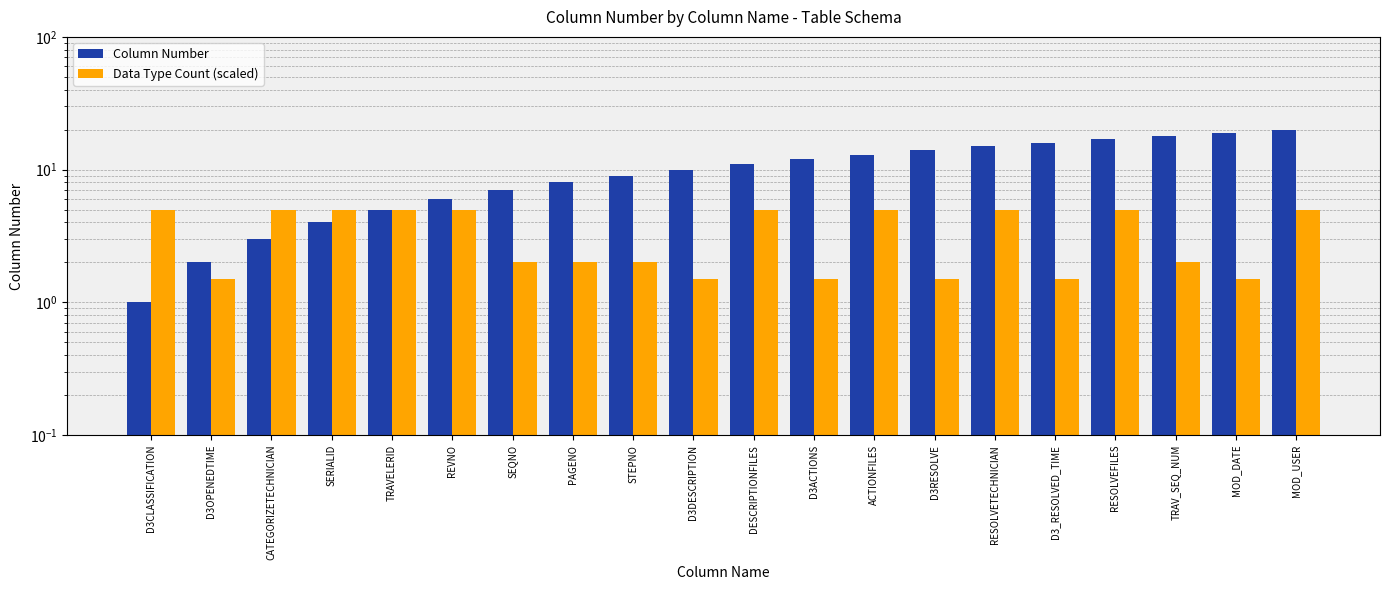

Reading left to right, extract all data points from this chart.

Column Number: D3CLASSIFICATION=1.0	D3OPENEDTIME=2.0	CATEGORIZETECHNICIAN=3.0	SERIALID=4.0	TRAVELERID=5.0	REVNO=6.0	SEQNO=7.0	PAGENO=8.0	STEPNO=9.0	D3DESCRIPTION=10.0	DESCRIPTIONFILES=11.0	D3ACTIONS=12.0	ACTIONFILES=13.0	D3RESOLVE=14.0	RESOLVETECHNICIAN=15.0	D3_RESOLVED_TIME=16.0	RESOLVEFILES=17.0	TRAV_SEQ_NUM=18.0	MOD_DATE=19.0	MOD_USER=20.0
Data Type Count (scaled): D3CLASSIFICATION=5.0	D3OPENEDTIME=1.5	CATEGORIZETECHNICIAN=5.0	SERIALID=5.0	TRAVELERID=5.0	REVNO=5.0	SEQNO=2.0	PAGENO=2.0	STEPNO=2.0	D3DESCRIPTION=1.5	DESCRIPTIONFILES=5.0	D3ACTIONS=1.5	ACTIONFILES=5.0	D3RESOLVE=1.5	RESOLVETECHNICIAN=5.0	D3_RESOLVED_TIME=1.5	RESOLVEFILES=5.0	TRAV_SEQ_NUM=2.0	MOD_DATE=1.5	MOD_USER=5.0